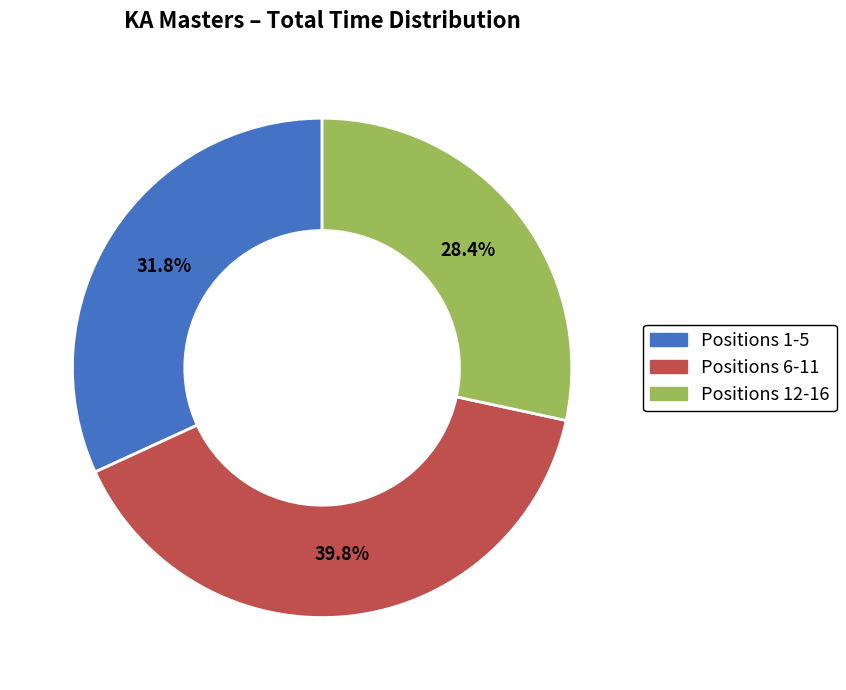

Between Positions 1-5 and Positions 6-11, which is larger?

Positions 6-11